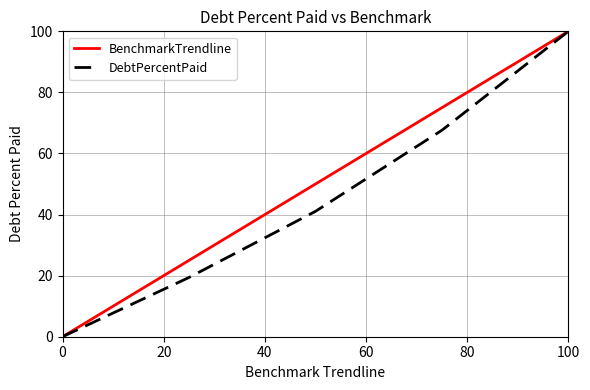

What is the greatest value displayed?

100.0